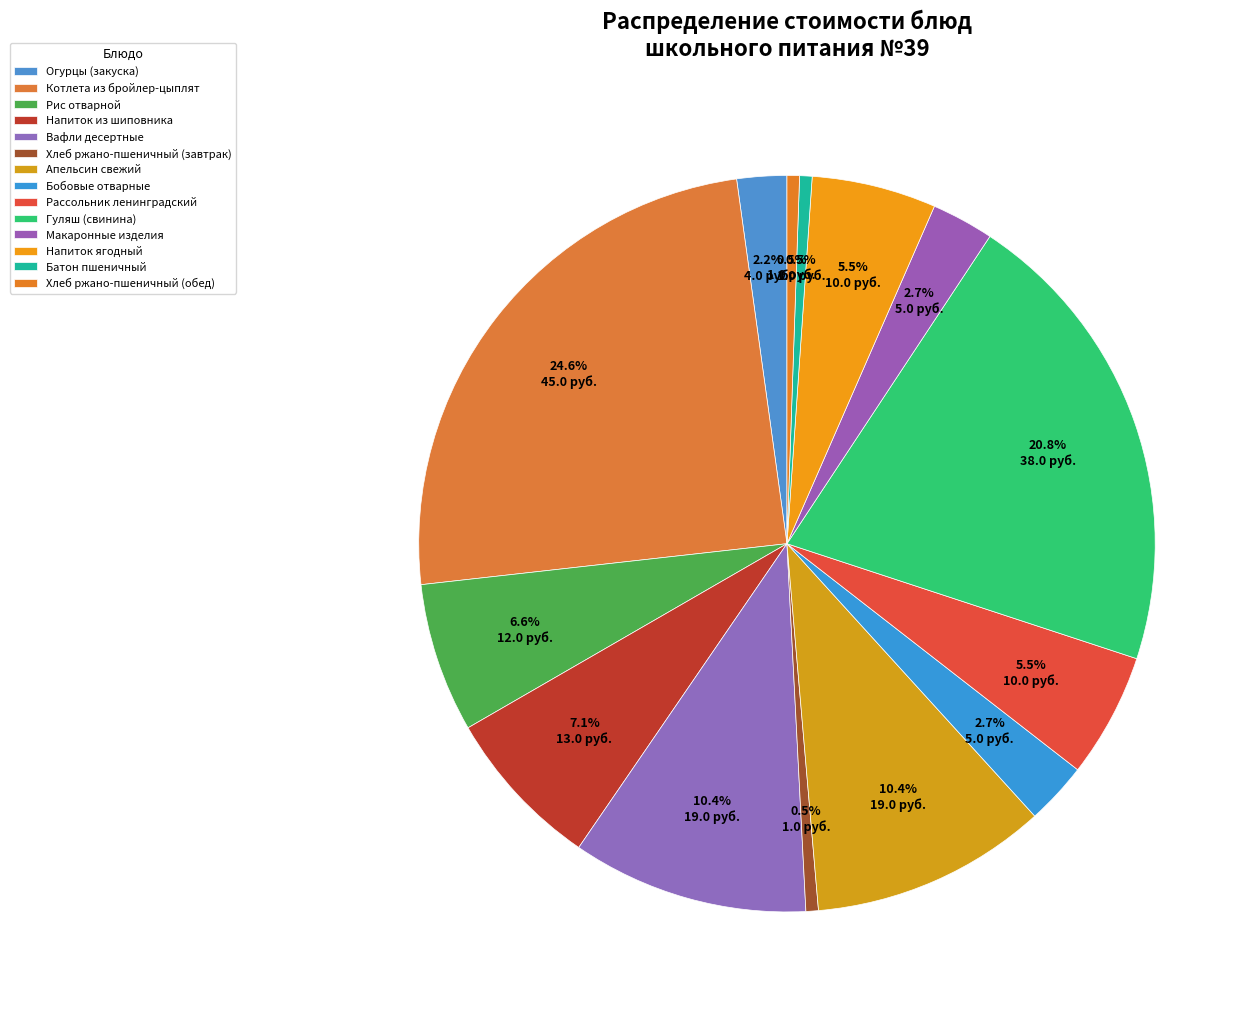

Is there any slice that represents more than half of the pie?

No